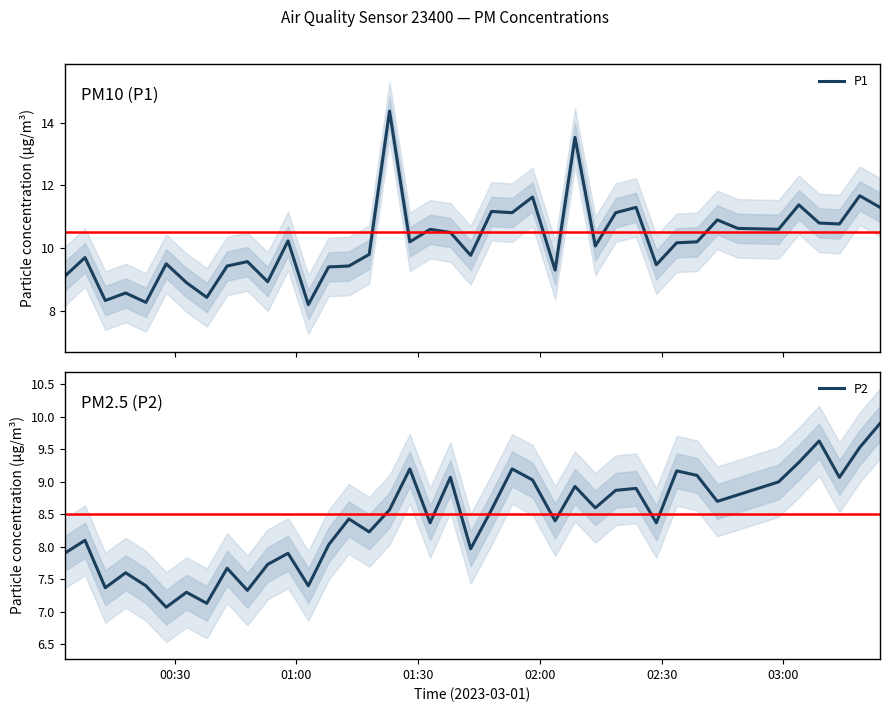

What is the sum of all P2 values?

336.8